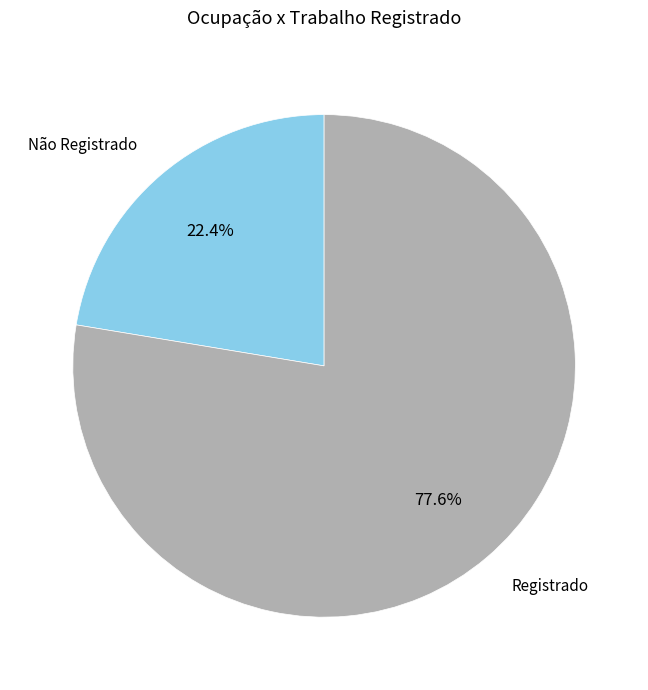

Count the number of slices in the pie.

2